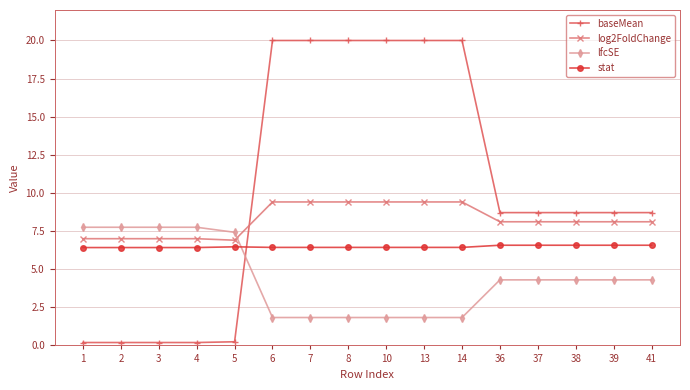

Is it true that baseMean equals 0.2 at 4?

True